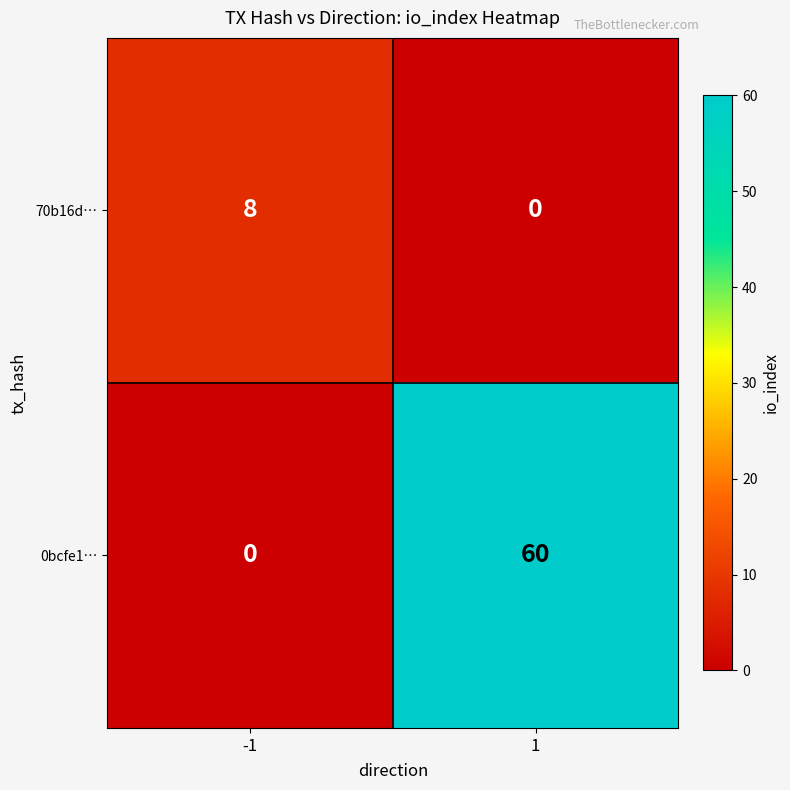

The value of 70b16d… at -1 is 8. True or false?

True